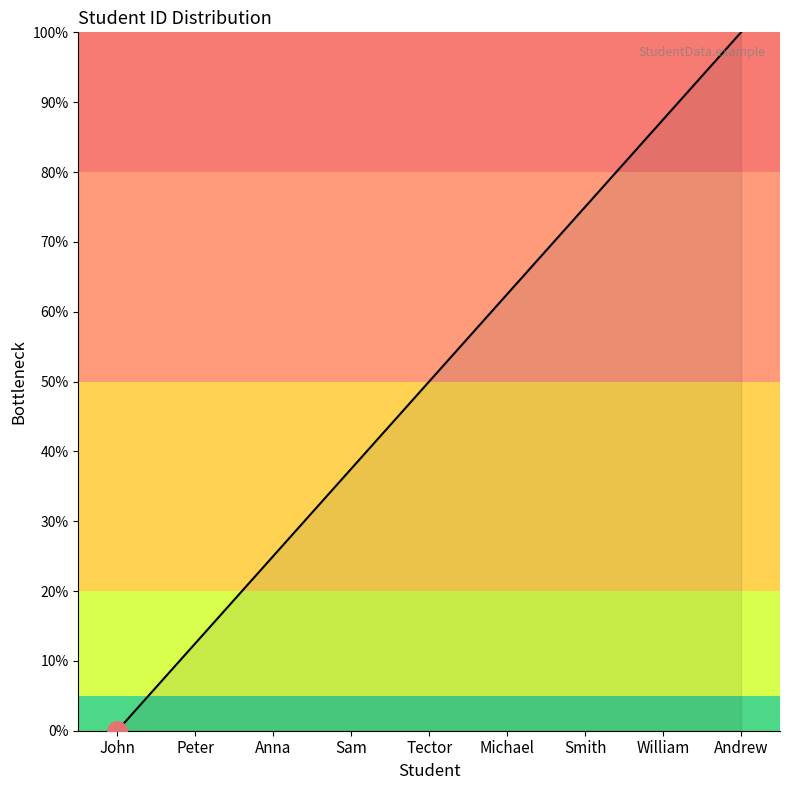

Between Andrew and John, which is larger?

Andrew